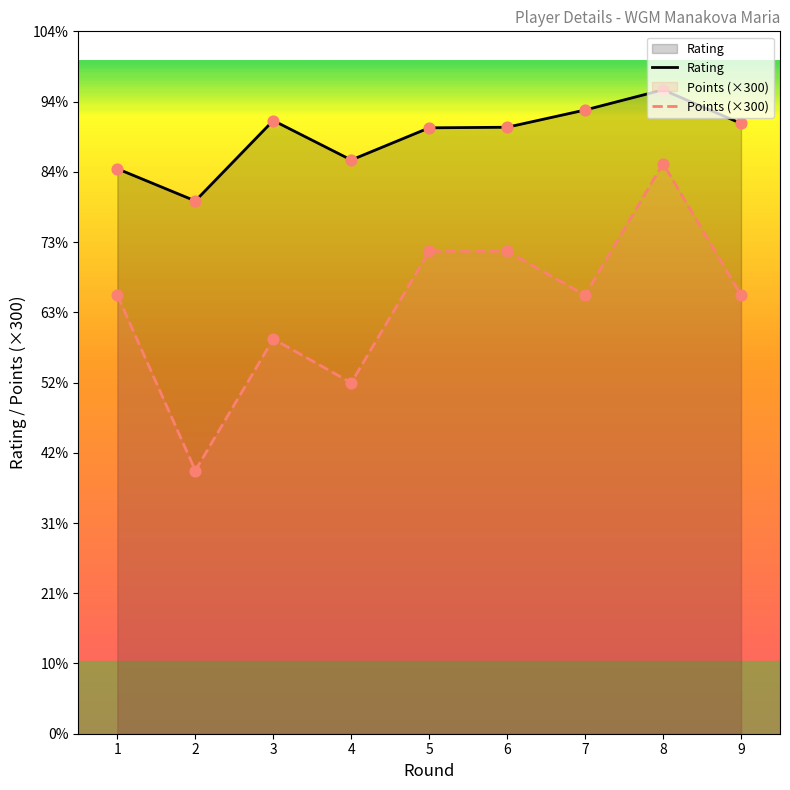

At which category is the sum across all series the highest?

8